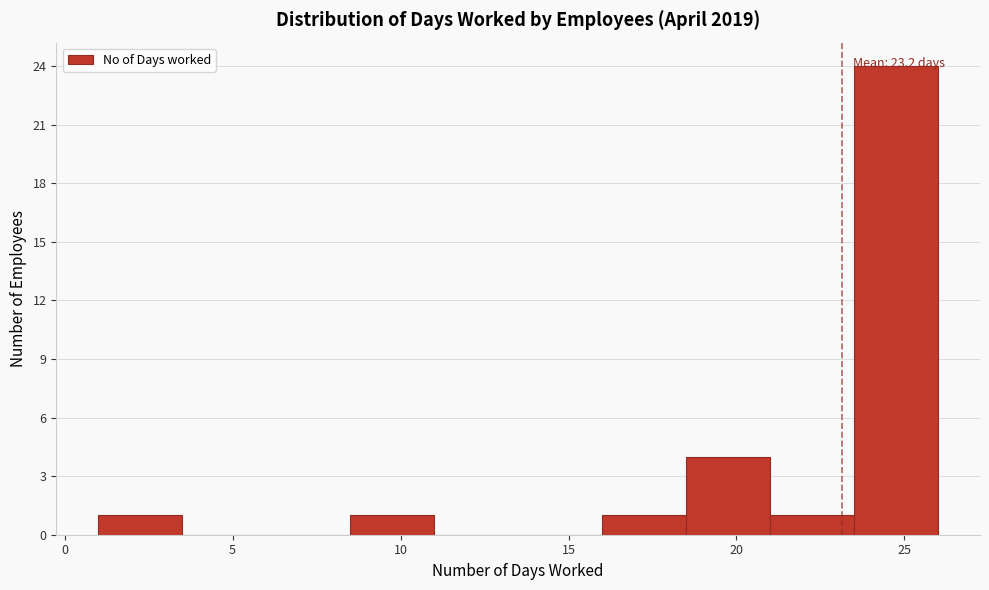

Which range on the x-axis has the tallest bar?

23.5 to 26.0